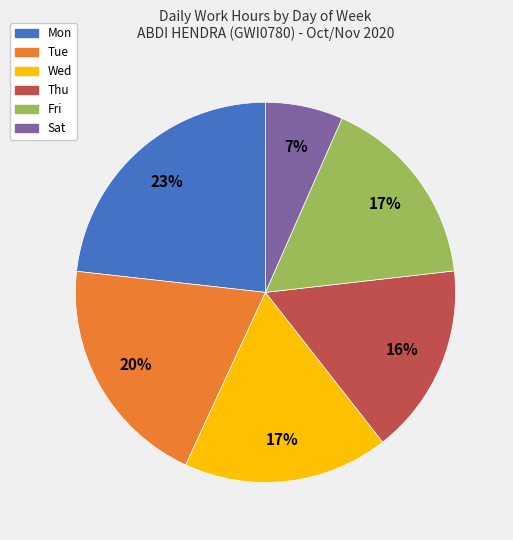

Do Tue and Thu together represent more than half of the pie?

No